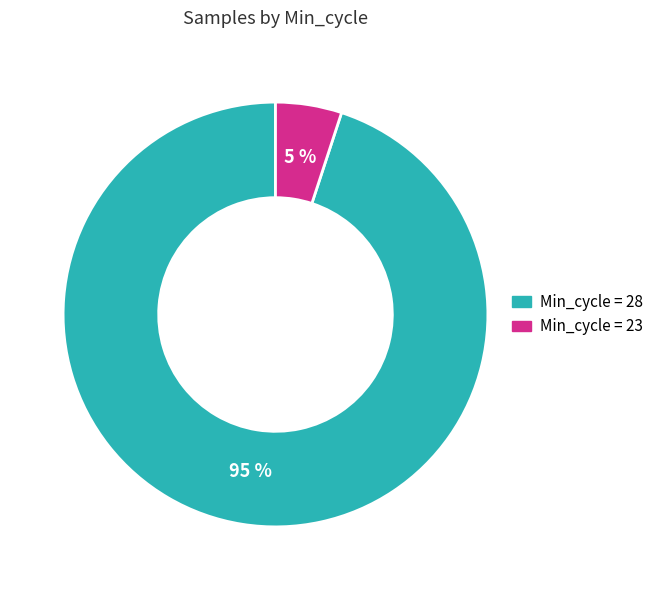

Does any single category account for the majority?

Yes